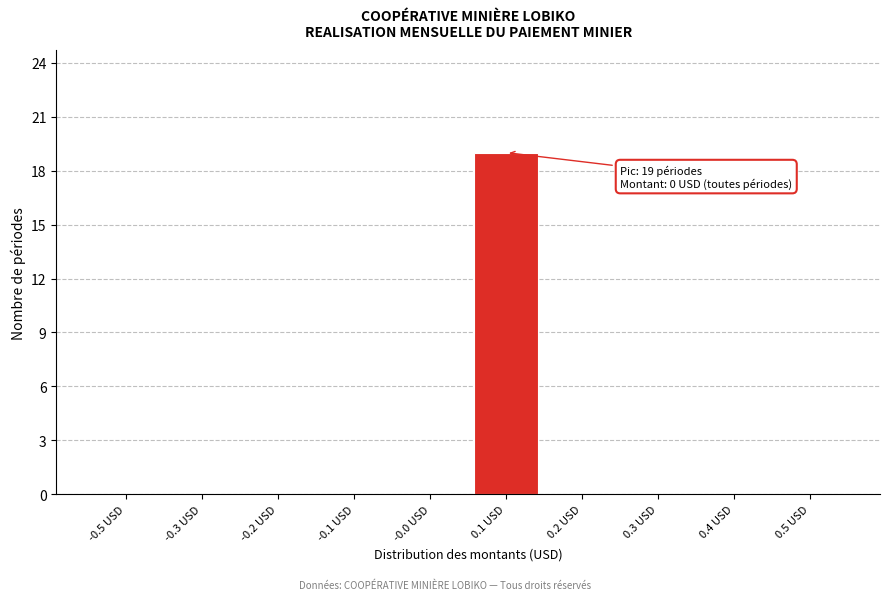

Reading right to left, list all the values displayed in this chart.

0.5 USD=0	0.4 USD=0	0.3 USD=0	0.2 USD=0	0.1 USD=19	-0.0 USD=0	-0.1 USD=0	-0.2 USD=0	-0.3 USD=0	-0.5 USD=0